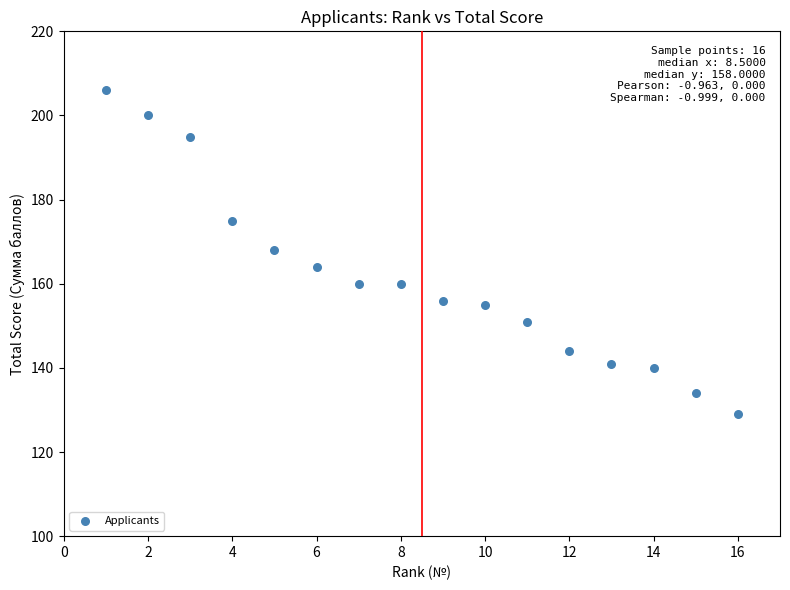

What is the range of X values (max minus min)?

15